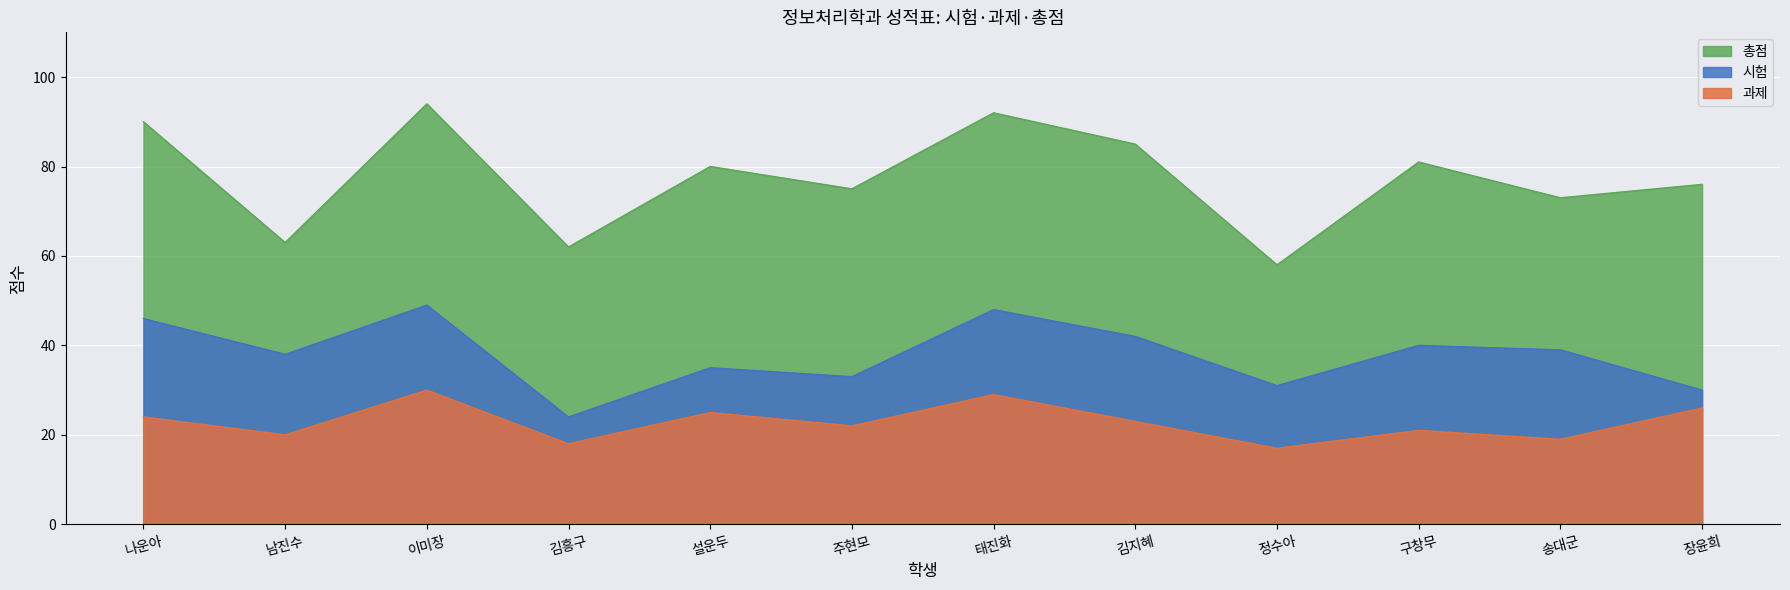

Where is the first local minimum for 시험?

남진수